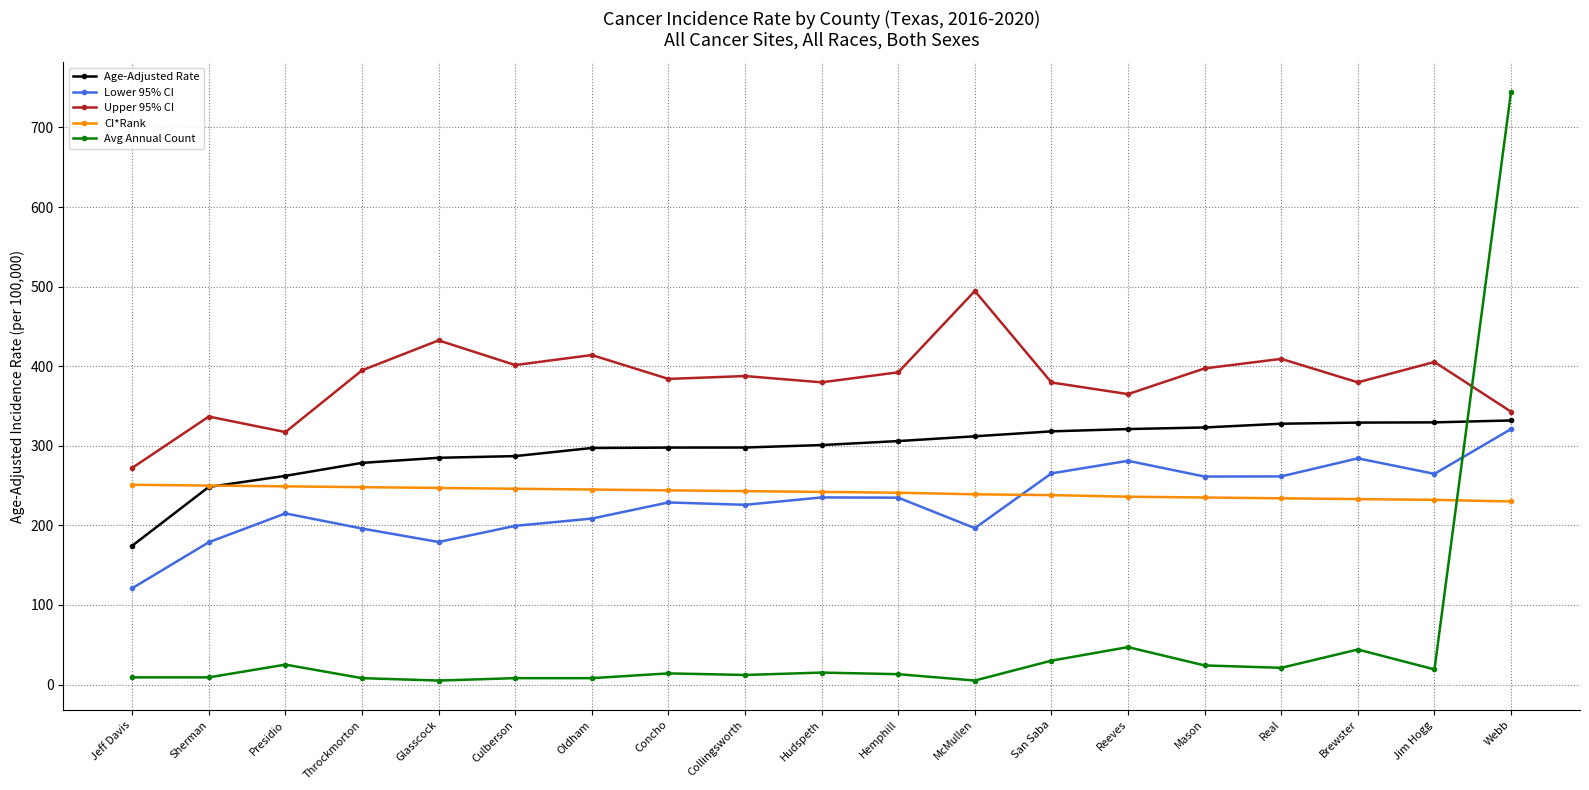

What is the total value across all series at Real?

1253.4